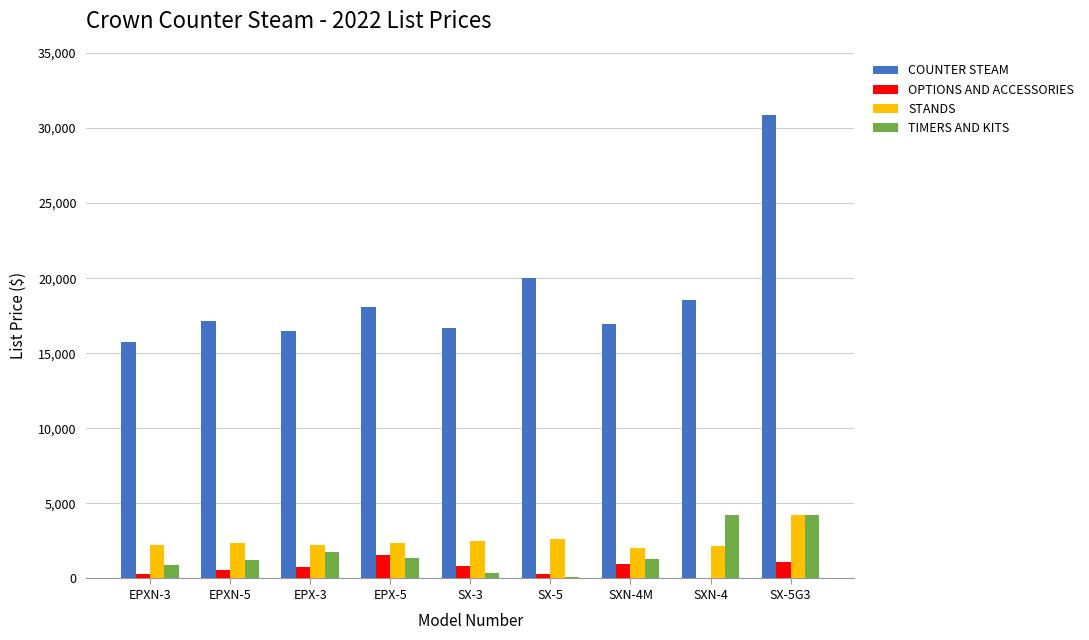

What is the sum of all STANDS values?

22712